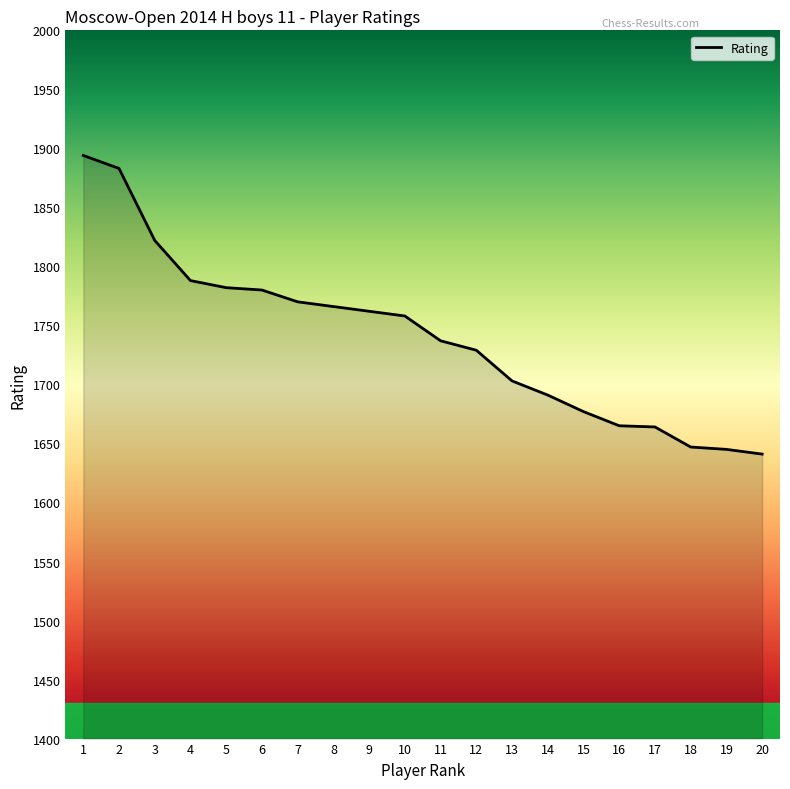

Which has a higher value, 18 or 3?

3